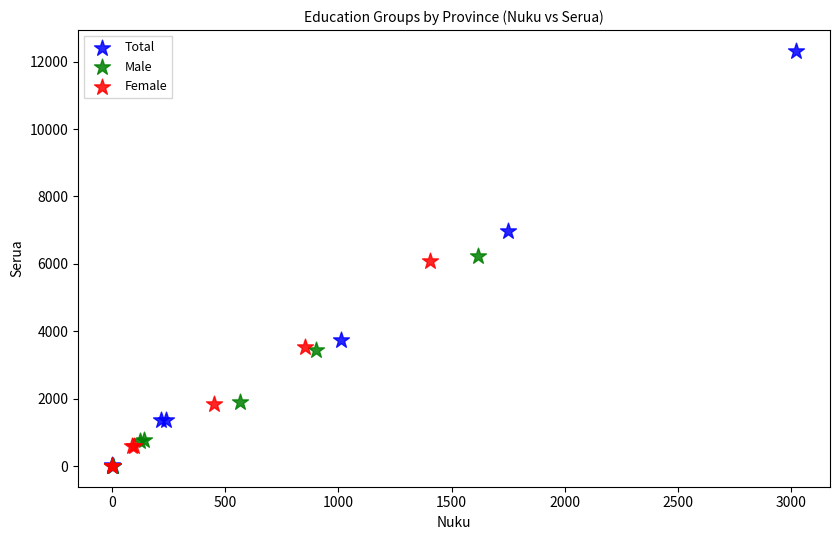

What are all the series names shown in the legend?

Total, Male, Female